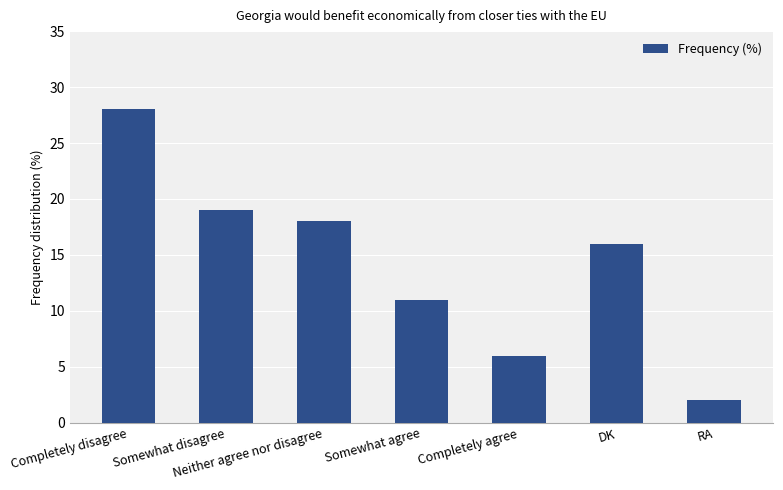

What is the label of the 7th bar from the right?

Completely disagree